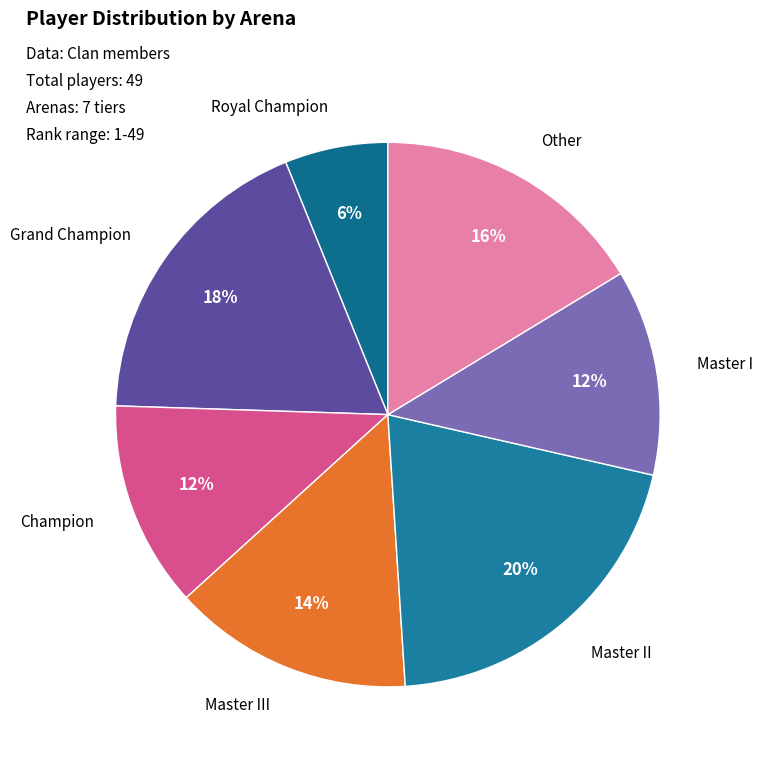

Is there any slice that represents more than half of the pie?

No